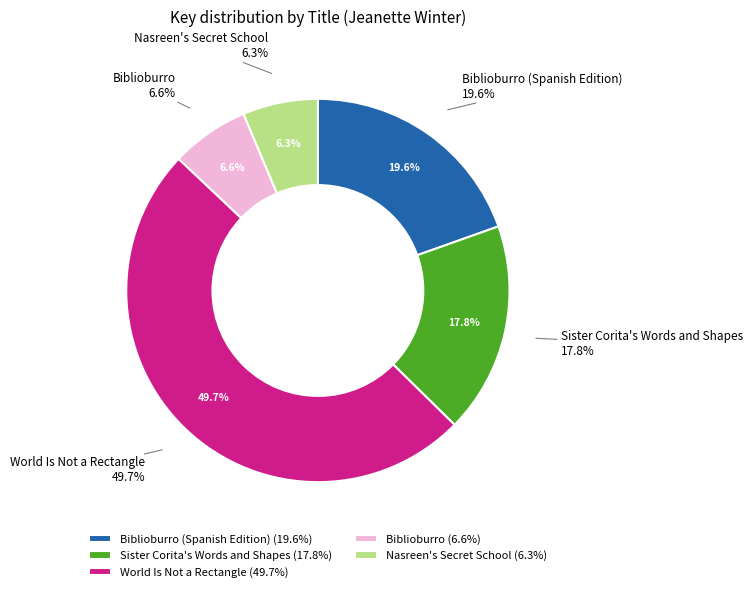

To the nearest percent, what portion does Biblioburro (Spanish Edition) represent?

20%